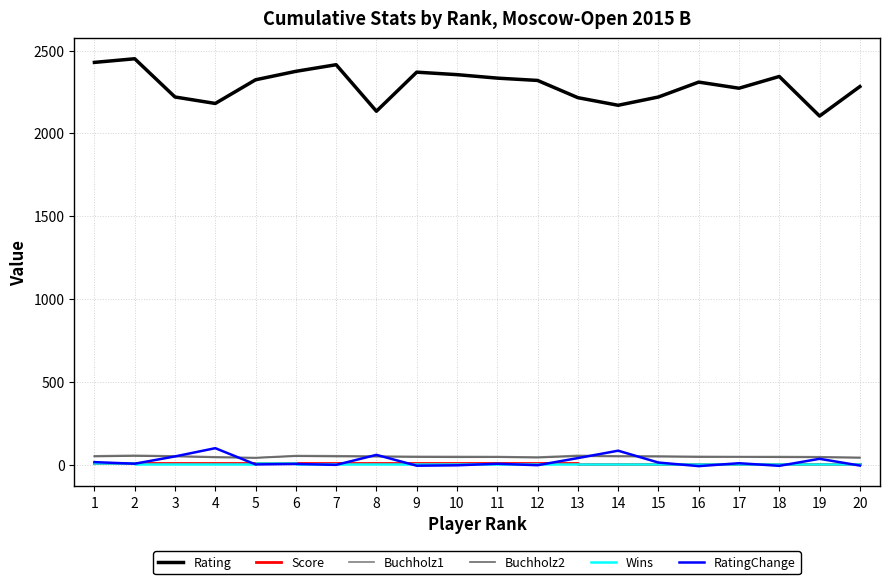

True or false: RatingChange and Rating cross at least once.

False